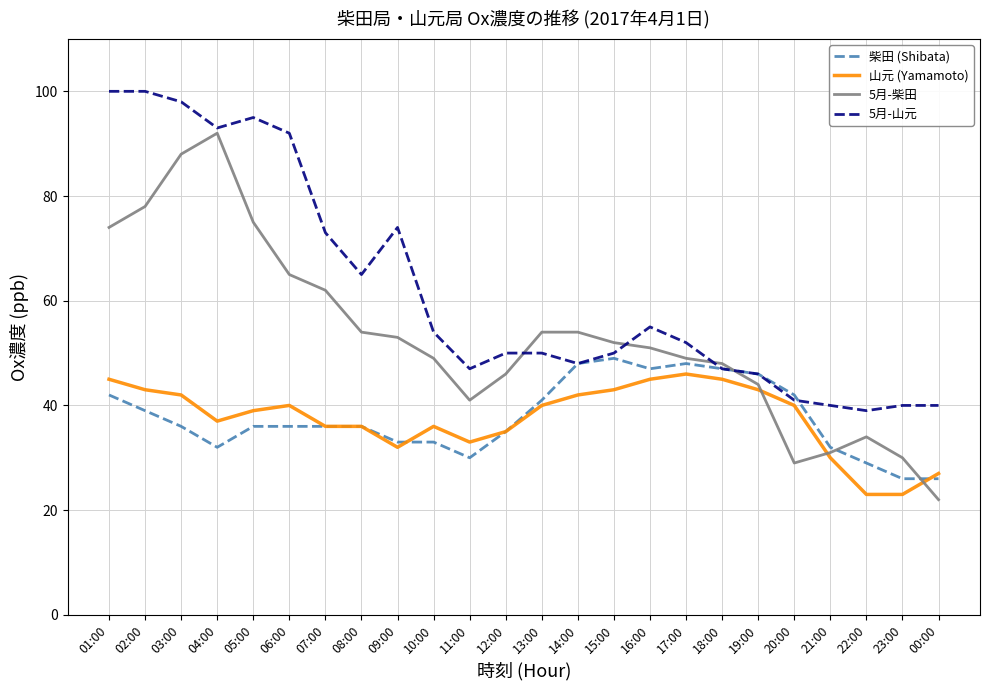

List the series in order of their peak value, highest first.

5月-山元, 5月-柴田, 柴田 (Shibata), 山元 (Yamamoto)